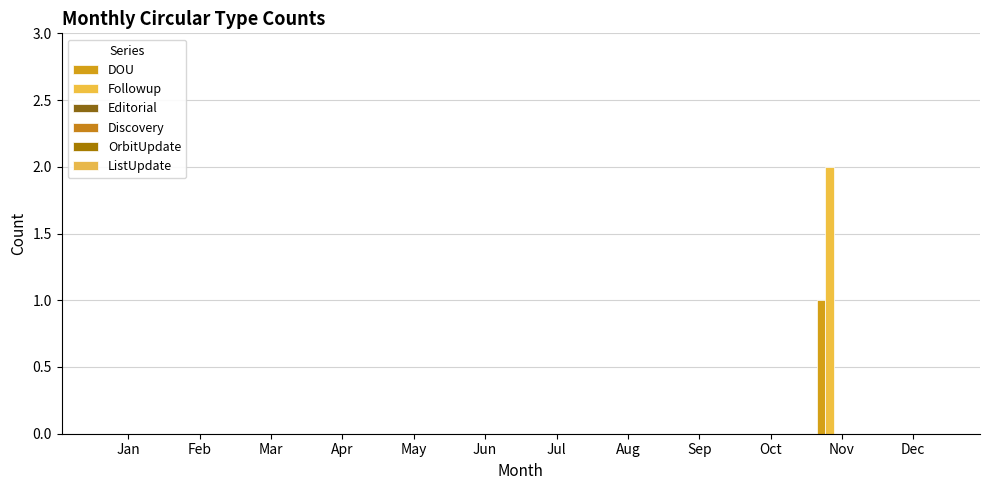

How many categories are shown in the chart?

12